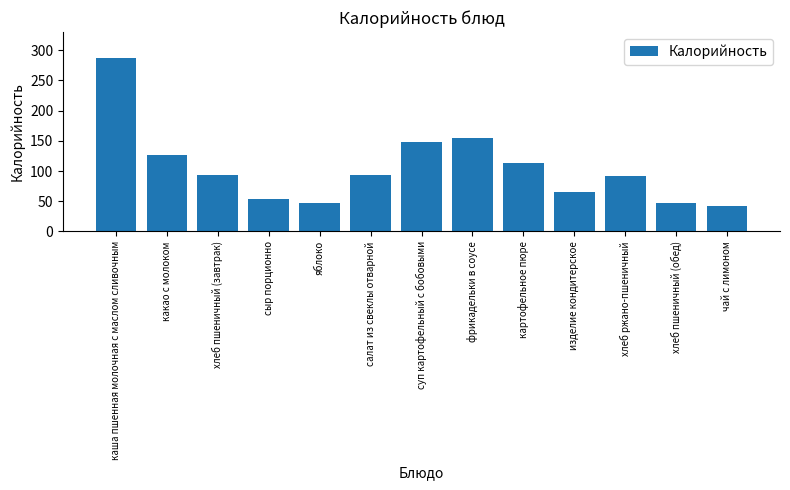

How many data points are less than 93?

6